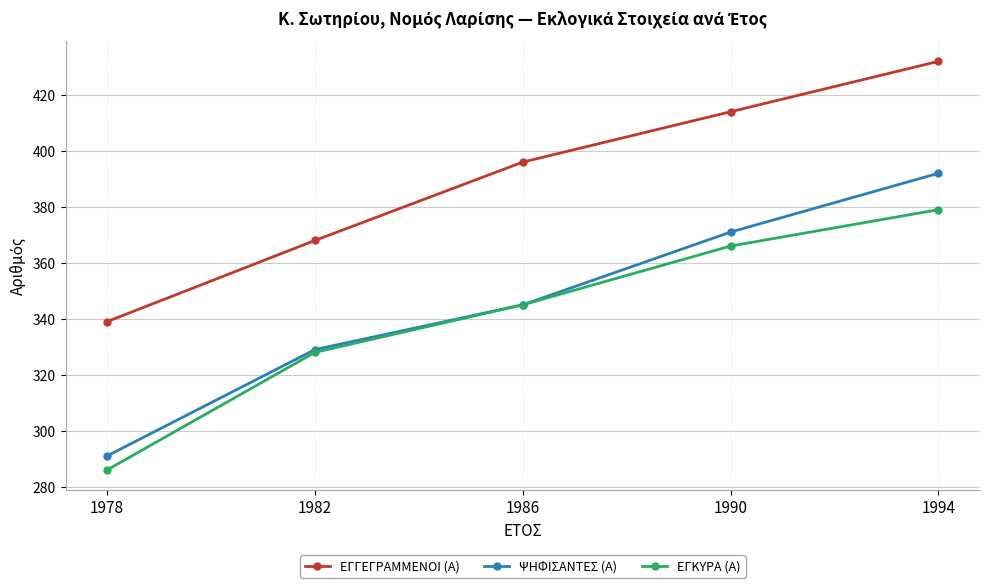

Rank the categories by ΕΓΚΥΡΑ (Α) value from highest to lowest.

1994, 1990, 1986, 1982, 1978